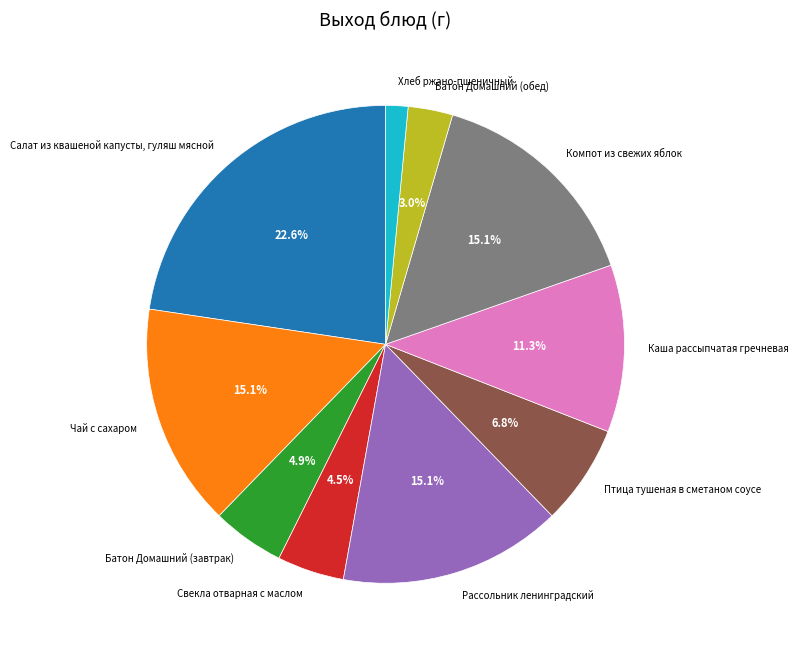

Approximately how many times larger is the value at Рассольник ленинградский compared to Батон Домашний (завтрак)?

3.1